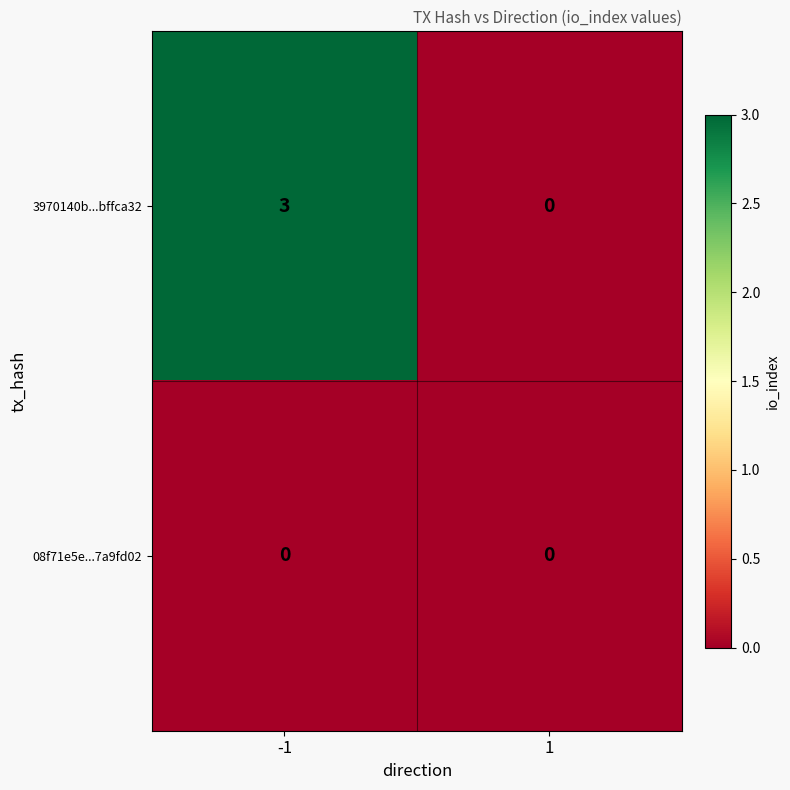

Reading right to left, transcribe all the data shown in this chart.

3970140b...bffca32: 1=0	-1=3
08f71e5e...7a9fd02: 1=0	-1=0